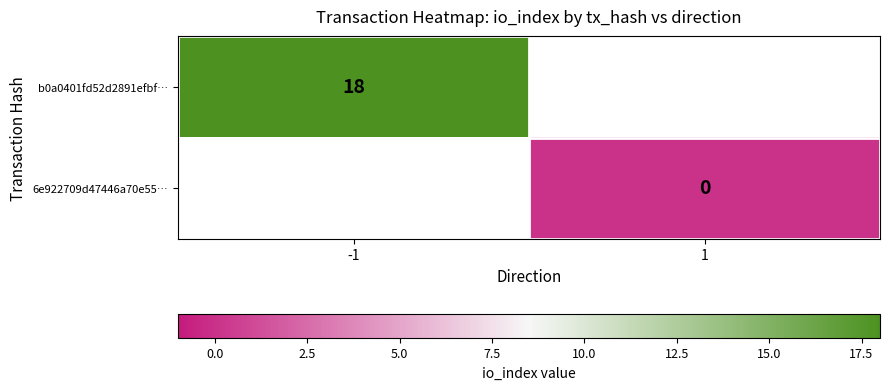

Which label corresponds to the largest value in the chart?

-1